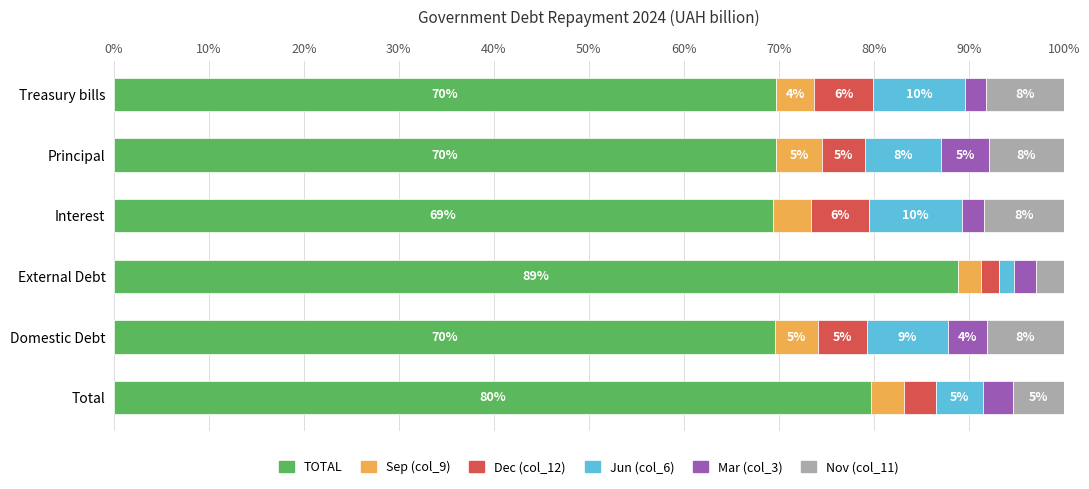

At which label does TOTAL reach its peak?

External Debt